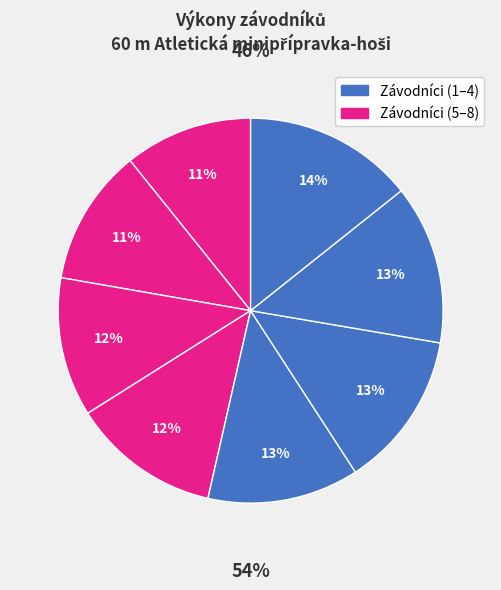

What is the largest slice in the pie chart?

Bednář Kryštof